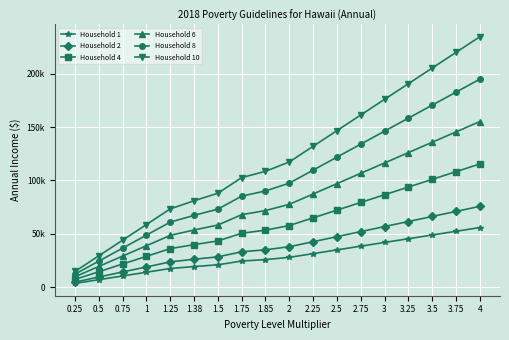

Reading right to left, transcribe all the data shown in this chart.

Household 1: 4=55840.0	3.75=52350.0	3.5=48860.0	3.25=45370.0	3=41880.0	2.75=38390.0	2.5=34900.0	2.25=31410.0	2=27920.0	1.85=25826.0	1.75=24430.0	1.5=20940.0	1.38=19264.8	1.25=17450.0	1=13960.0	0.75=10470.0	0.5=6980.0	0.25=3490.0
Household 2: 4=75720.0	3.75=70987.5	3.5=66255.0	3.25=61522.5	3=56790.0	2.75=52057.5	2.5=47325.0	2.25=42592.5	2=37860.0	1.85=35020.5	1.75=33127.5	1.5=28395.0	1.38=26123.4	1.25=23662.5	1=18930.0	0.75=14197.5	0.5=9465.0	0.25=4732.5
Household 4: 4=115480.0	3.75=108262.5	3.5=101045.0	3.25=93827.5	3=86610.0	2.75=79392.5	2.5=72175.0	2.25=64957.5	2=57740.0	1.85=53409.5	1.75=50522.5	1.5=43305.0	1.38=39840.6	1.25=36087.5	1=28870.0	0.75=21652.5	0.5=14435.0	0.25=7217.5
Household 6: 4=155240.0	3.75=145537.5	3.5=135835.0	3.25=126132.5	3=116430.0	2.75=106727.5	2.5=97025.0	2.25=87322.5	2=77620.0	1.85=71798.5	1.75=67917.5	1.5=58215.0	1.38=53557.8	1.25=48512.5	1=38810.0	0.75=29107.5	0.5=19405.0	0.25=9702.5
Household 8: 4=195000.0	3.75=182812.5	3.5=170625.0	3.25=158437.5	3=146250.0	2.75=134062.5	2.5=121875.0	2.25=109687.5	2=97500.0	1.85=90187.5	1.75=85312.5	1.5=73125.0	1.38=67275.0	1.25=60937.5	1=48750.0	0.75=36562.5	0.5=24375.0	0.25=12187.5
Household 10: 4=234760.0	3.75=220087.5	3.5=205415.0	3.25=190742.5	3=176070.0	2.75=161397.5	2.5=146725.0	2.25=132052.5	2=117380.0	1.85=108576.5	1.75=102707.5	1.5=88035.0	1.38=80992.2	1.25=73362.5	1=58690.0	0.75=44017.5	0.5=29345.0	0.25=14672.5